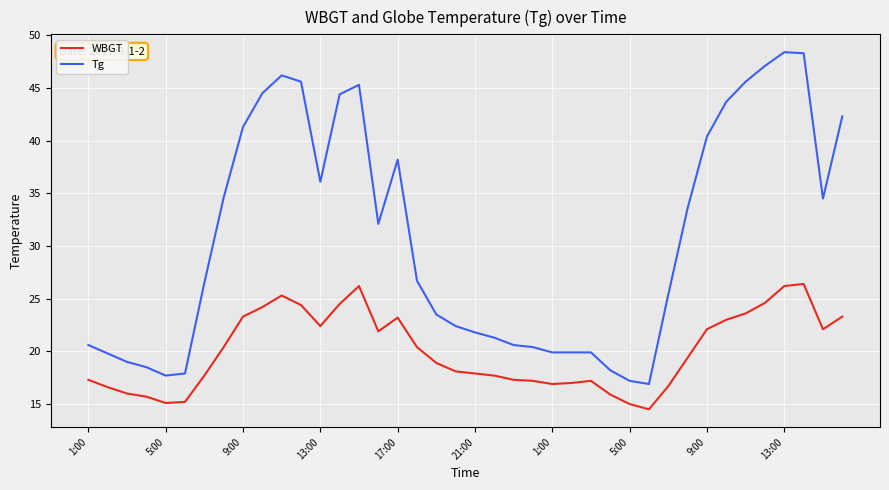

Rank the series by their average value, from highest to lowest.

Tg, WBGT